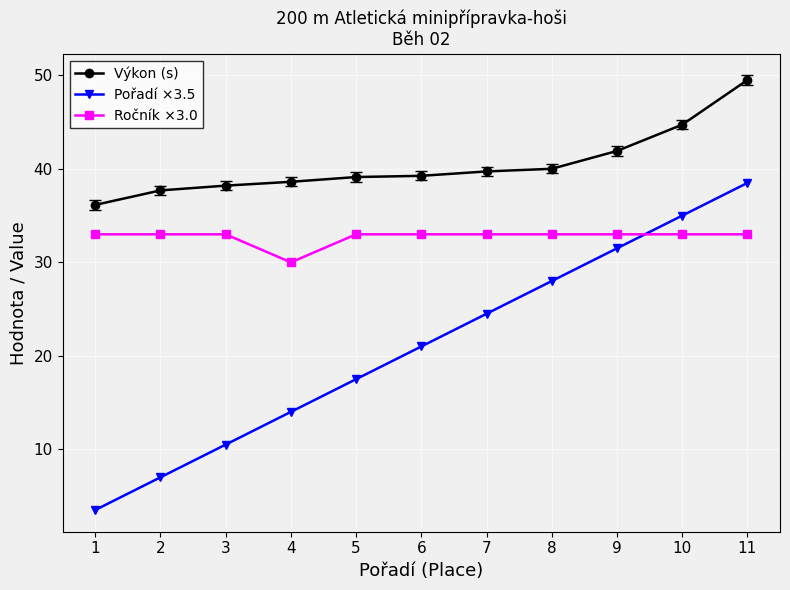

What is the difference between the highest and lowest values at 4?

24.6